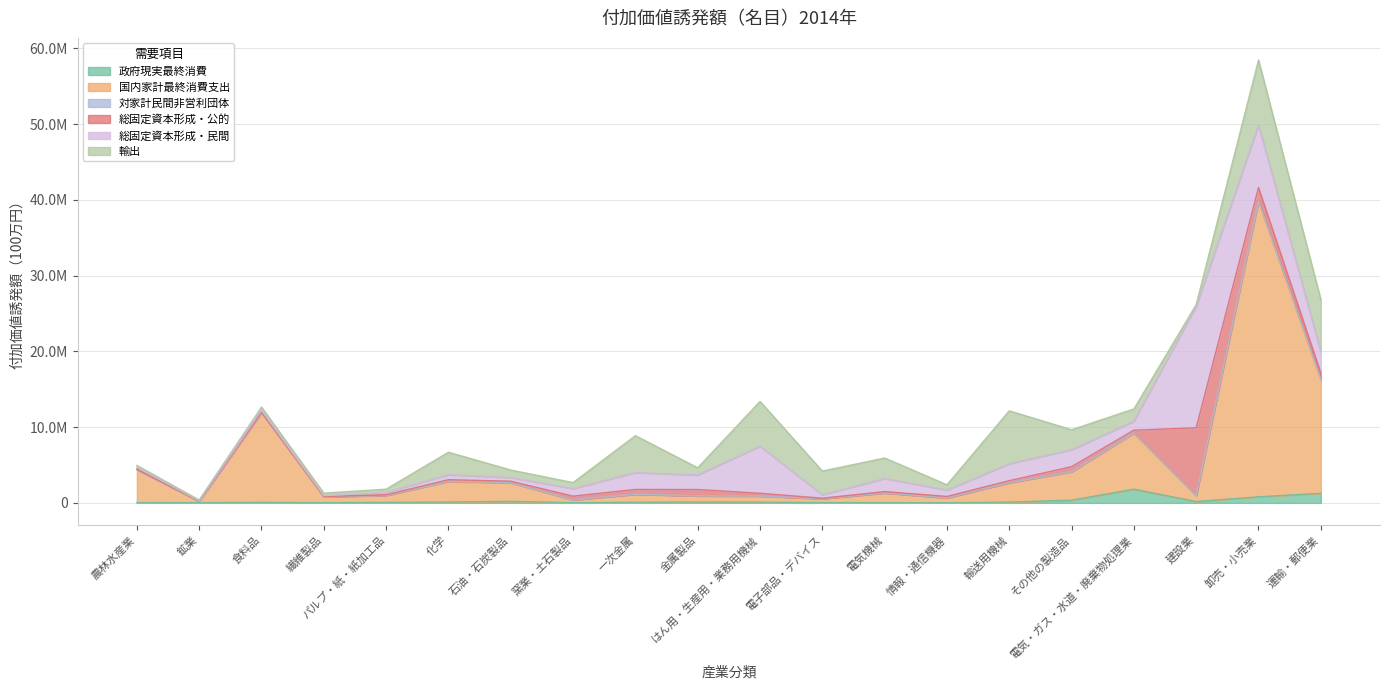

Reading left to right, what are all the values shown in this chart?

政府現実最終消費: 38629	26904	73797	29752	66334	112154	203958	26349	81512	120019	97110	41867	29980	13242	106840	356064	1811397	175072	802634	1266436
国内家計最終消費支出: 4351249	180178	11819652	790046	904889	2685318	2451527	361126	1057887	795359	780218	501471	1277370	648426	2541710	3722460	7357023	777346	38937941	14970271
対家計民間非営利団体: 16817	2124	30147	4074	13897	80119	23907	7225	15606	9541	37163	10101	7250	753	19969	55585	101459	15197	190899	102226
総固定資本形成・公的: 51147	15975	68464	19967	84830	179618	176006	492737	614710	835095	351536	60485	173395	183167	257625	643399	321941	8954600	1690671	799496
総固定資本形成・民間: 243844	47633	243018	106211	311406	663344	490119	996297	2235106	1926498	6220431	457548	1739374	850569	2251822	2238127	1208289	16051265	8250732	2825969
輸出: 246185	103510	410654	336389	428183	2964346	993075	793339	4867861	947700	5905157	3128797	2697163	693406	6974248	2635084	1599194	198716	8578321	6863872